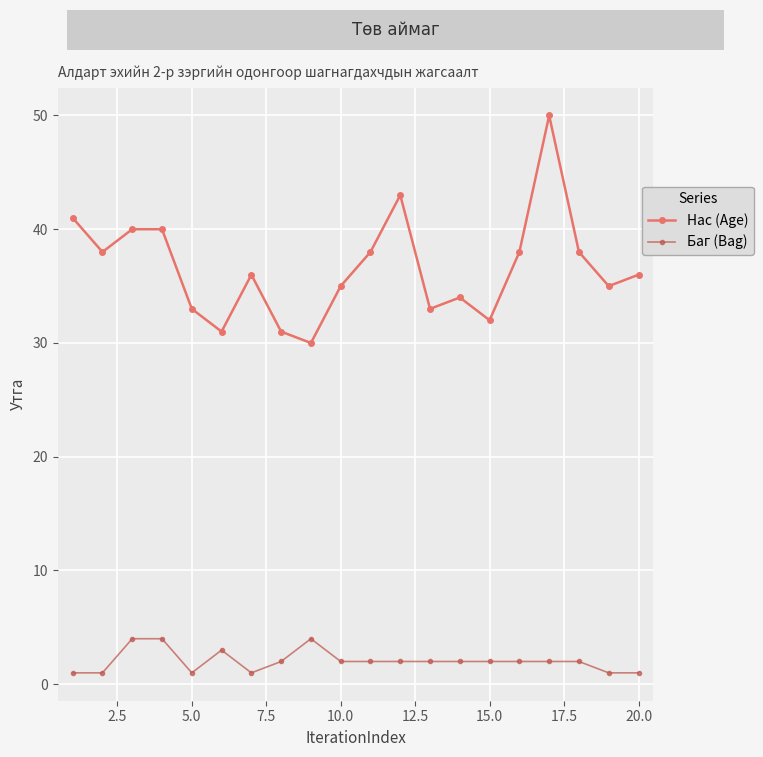

Which series has the widest spread of values?

Нас (Age)